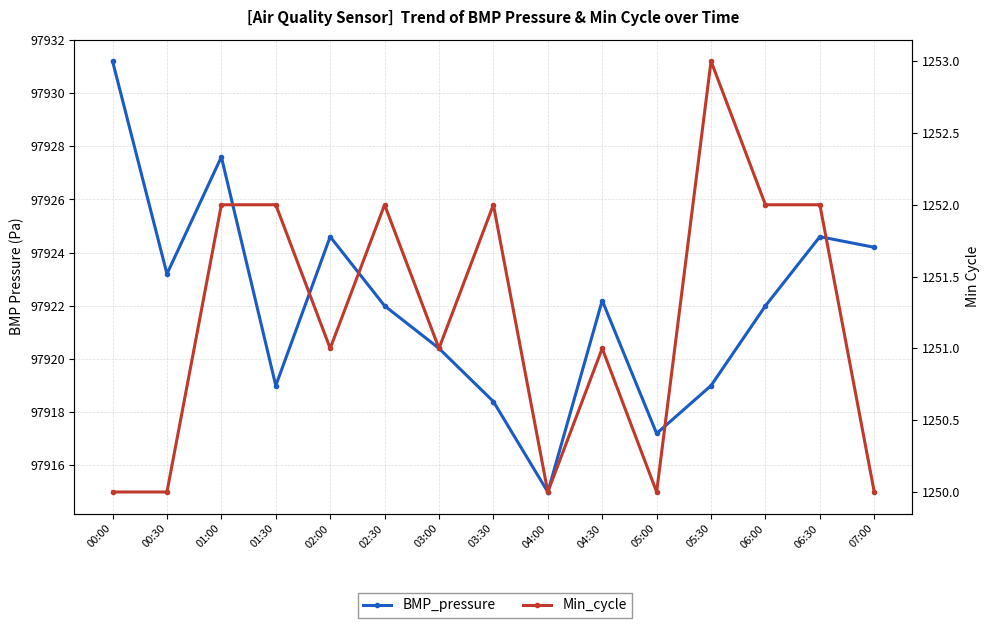

What is the label of the 7th point from the right?

04:00